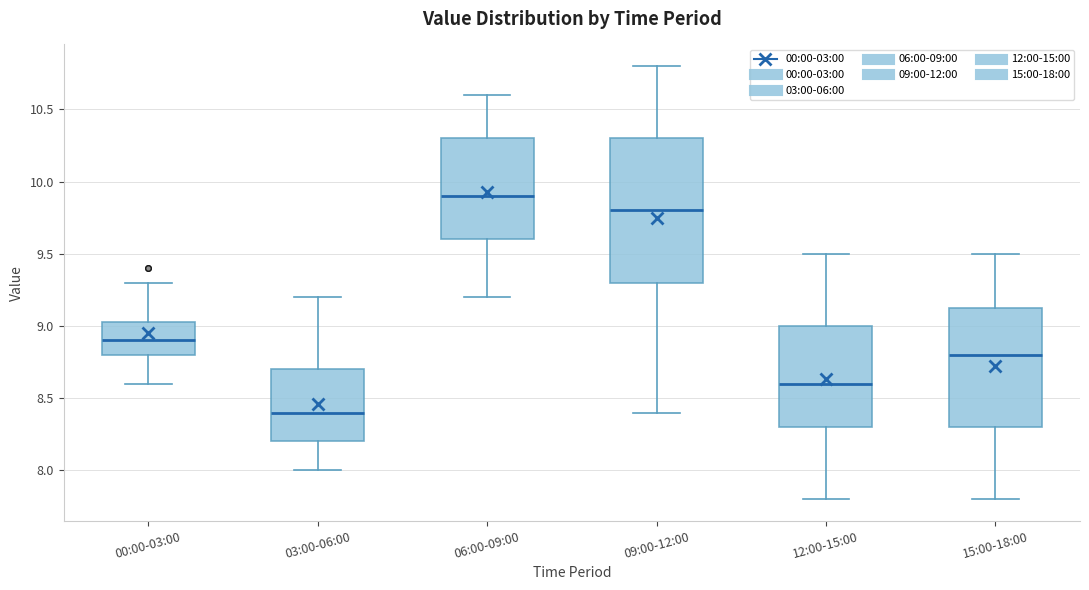

Comparing the boxes themselves (not the whiskers), which one is the tallest?

09:00-12:00